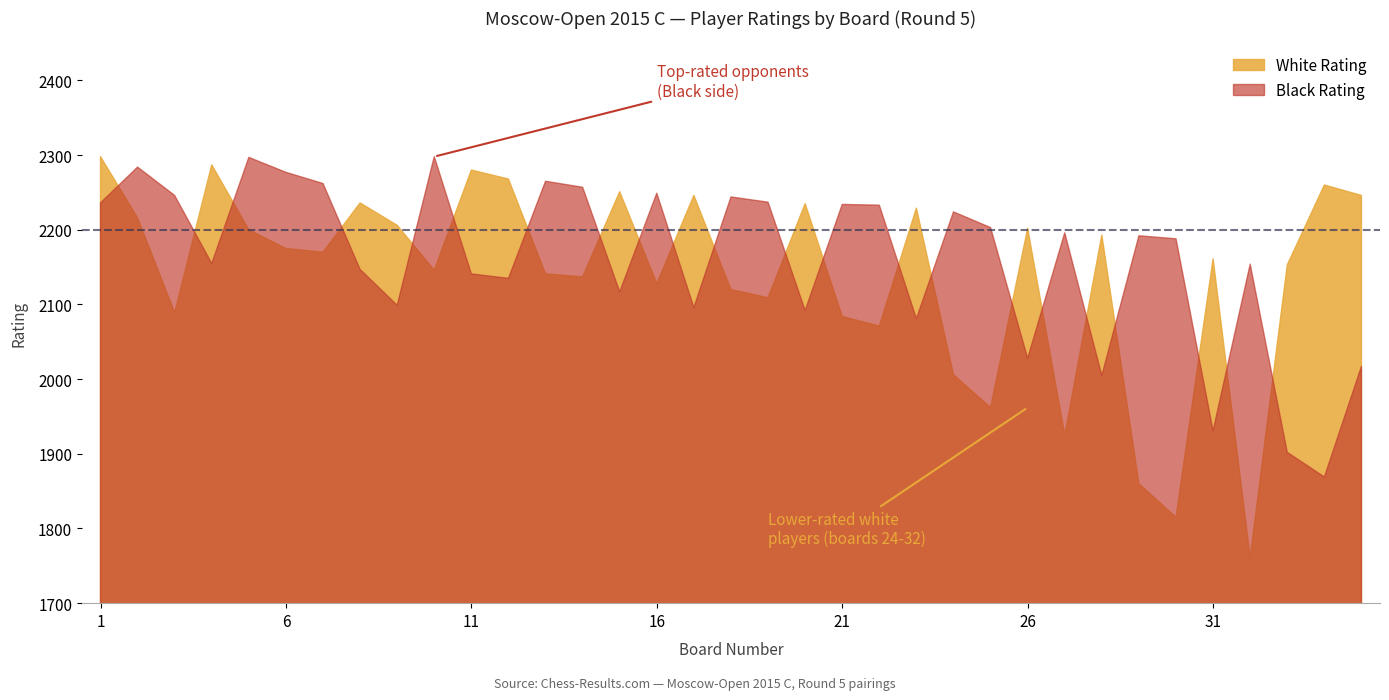

Where is Black Rating nearest to the value 2083?

23